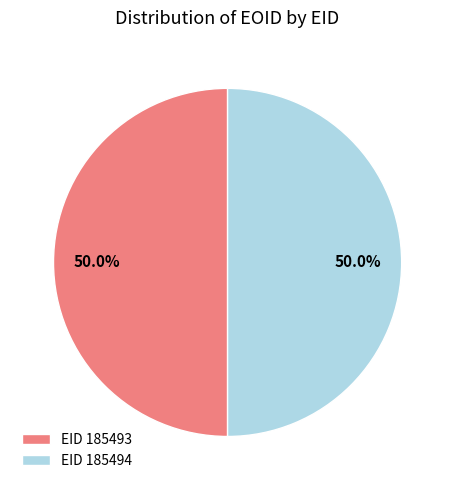

Approximately how many times larger is the value at EID 185494 compared to EID 185493?

1.0